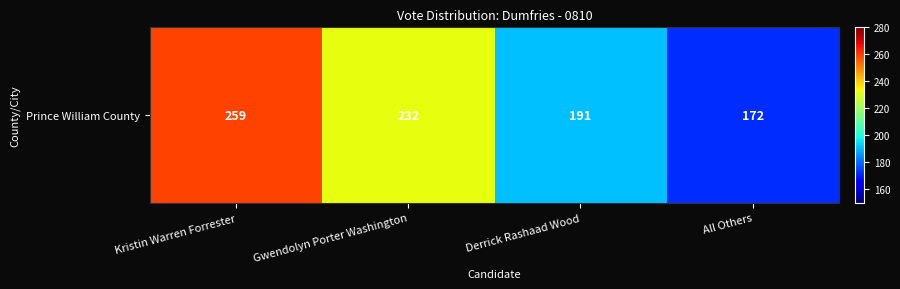

Which category has the lowest value across all series?

All Others